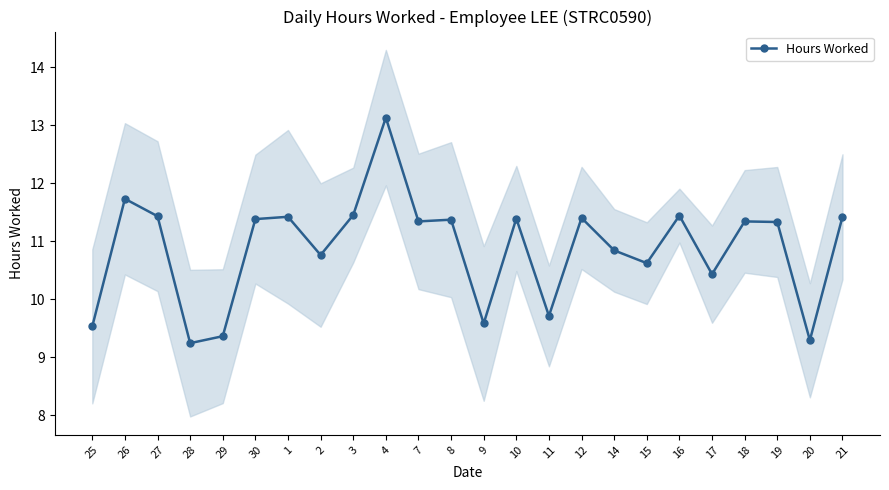

Rank the categories by value from lowest to highest.

28, 20, 29, 25, 9, 11, 17, 15, 2, 14, 19, 7, 18, 8, 30, 10, 12, 1, 21, 27, 16, 3, 26, 4